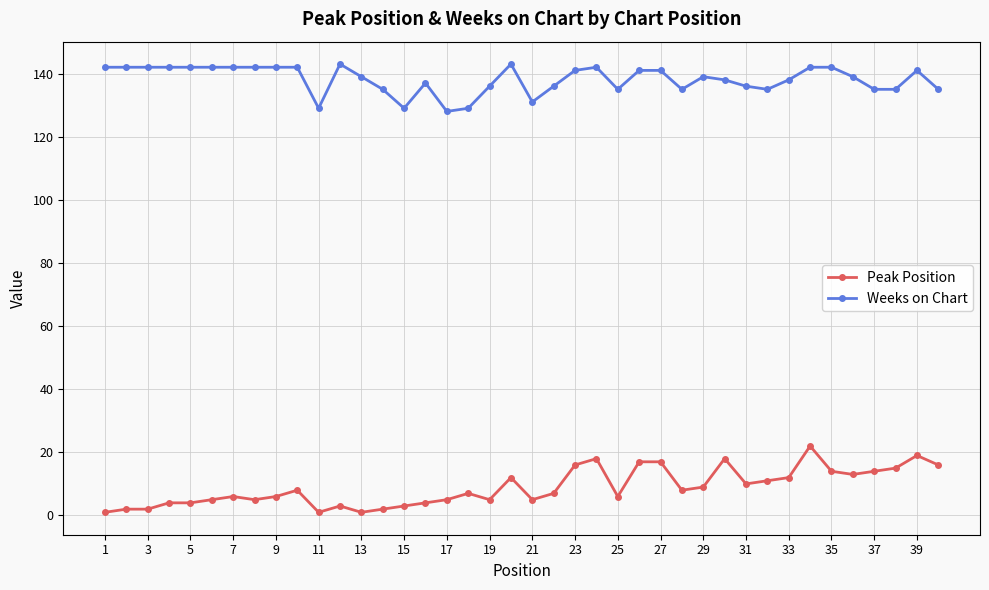

What is the greatest value displayed?

143